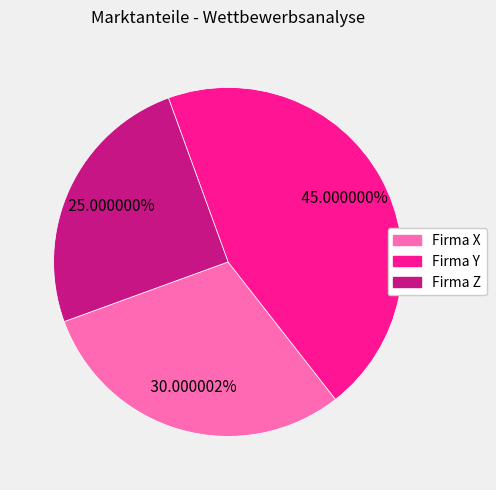

Is it true that Firma Z is 25% of the pie?

True